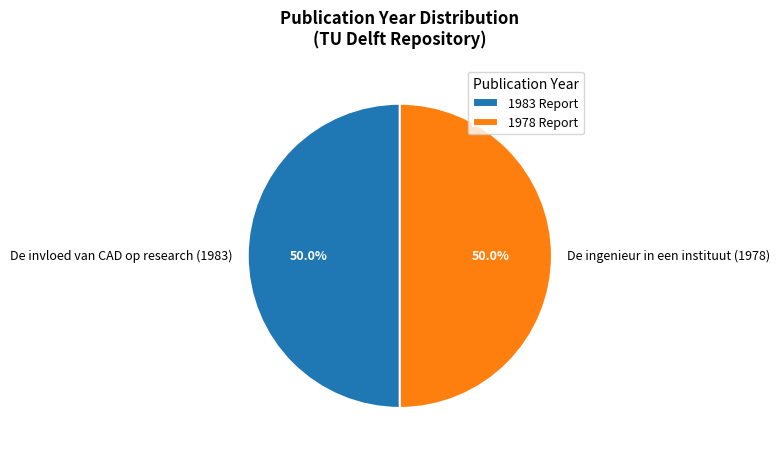

What is the ratio of the value at De invloed van CAD op research (1983) to the value at De ingenieur in een instituut (1978)?

1.0